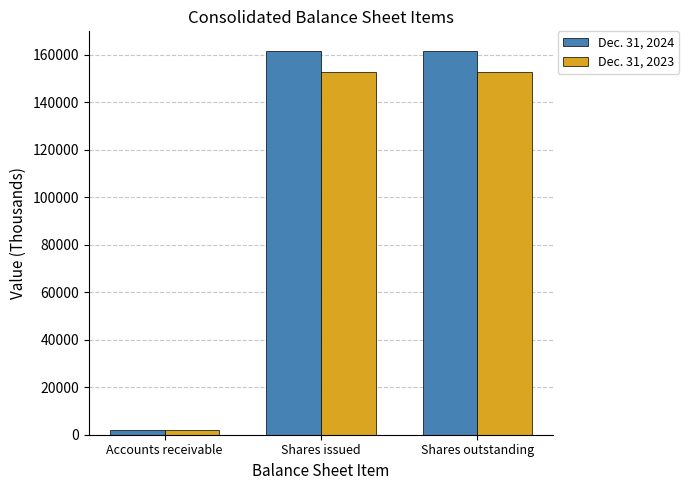

List the series in order of their overall mean, highest first.

Dec. 31, 2024, Dec. 31, 2023